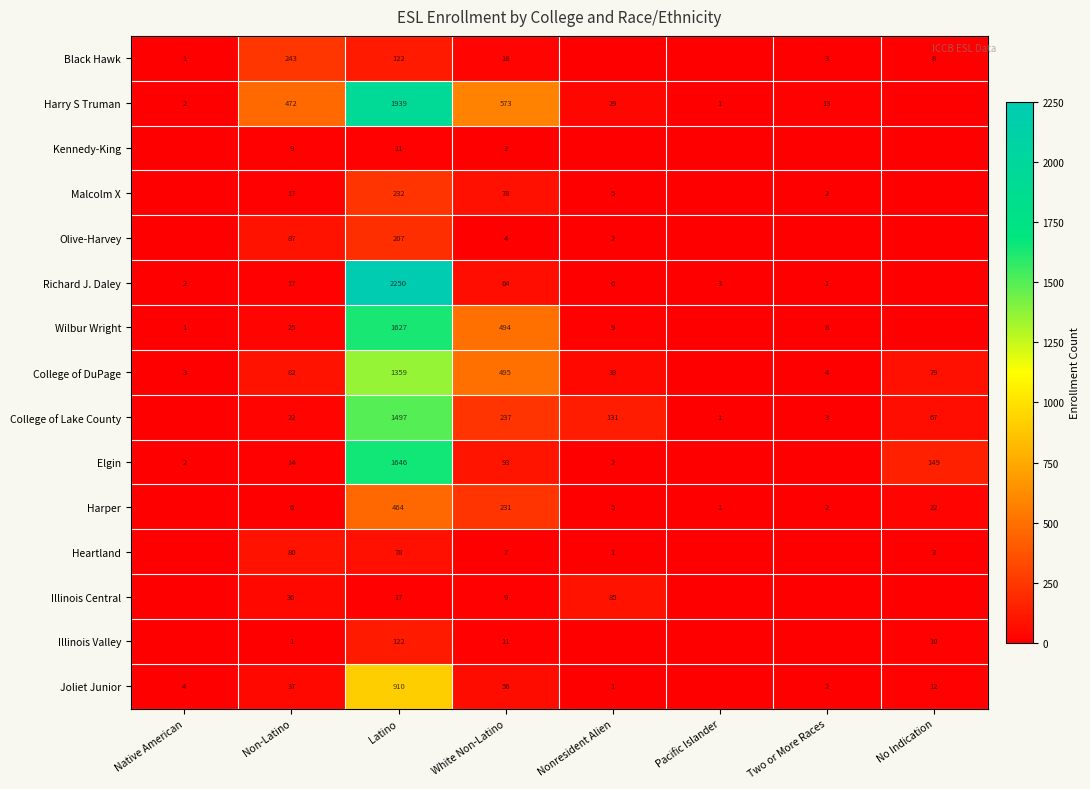

The Olive-Harvey series shows 3 at Nonresident Alien. True or false?

False